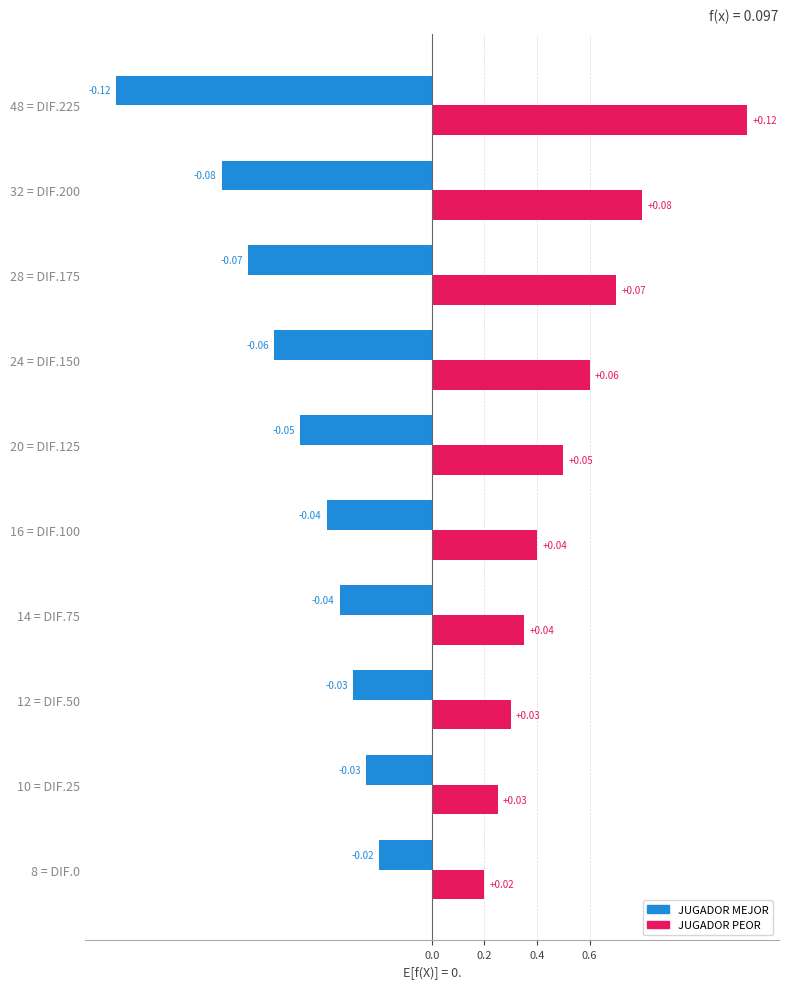

What are all the series names shown in the legend?

JUGADOR MEJOR, JUGADOR PEOR